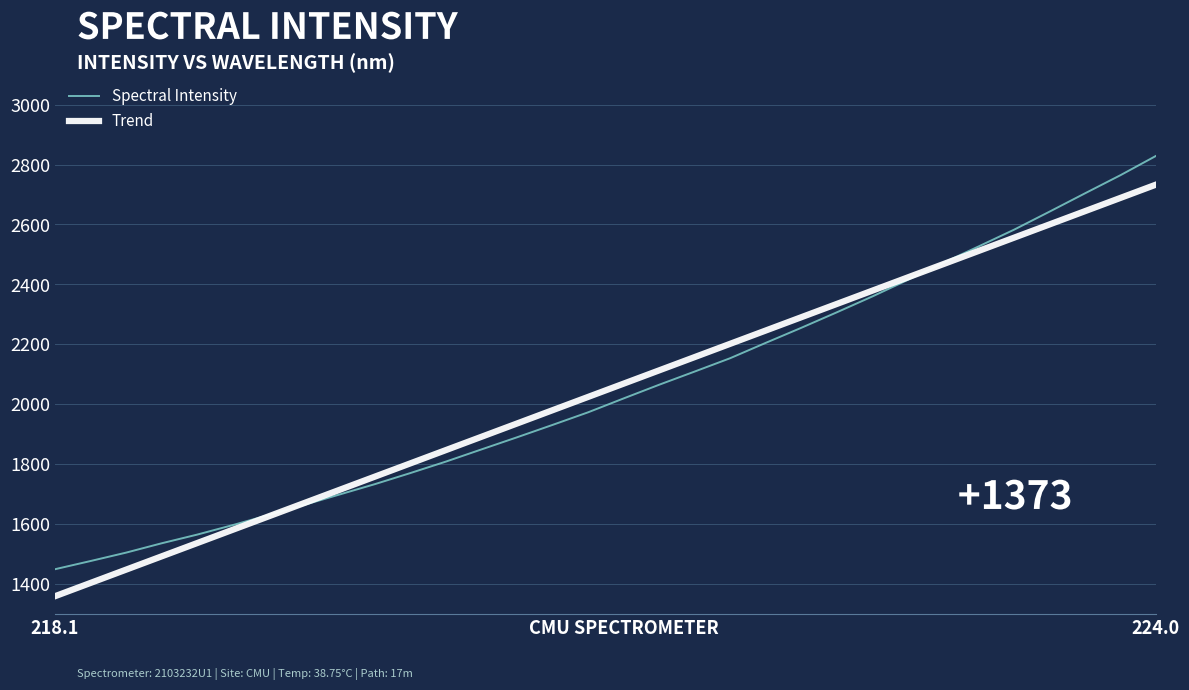

Which series ends up on top after the final intersection of Spectral Intensity and Trend?

Spectral Intensity